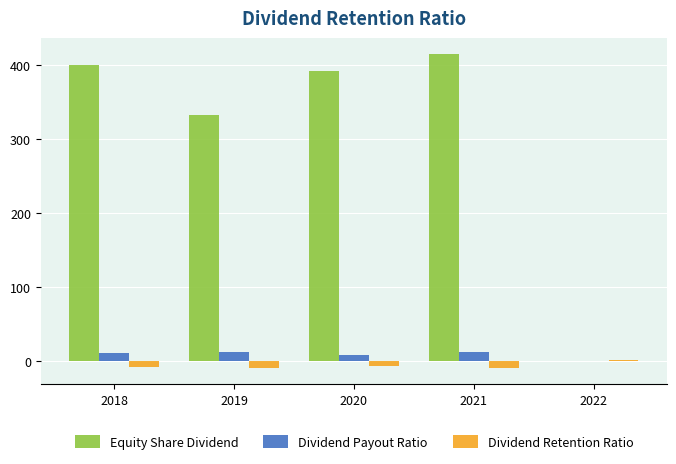

What is the maximum value for Dividend Payout Ratio?

11.4